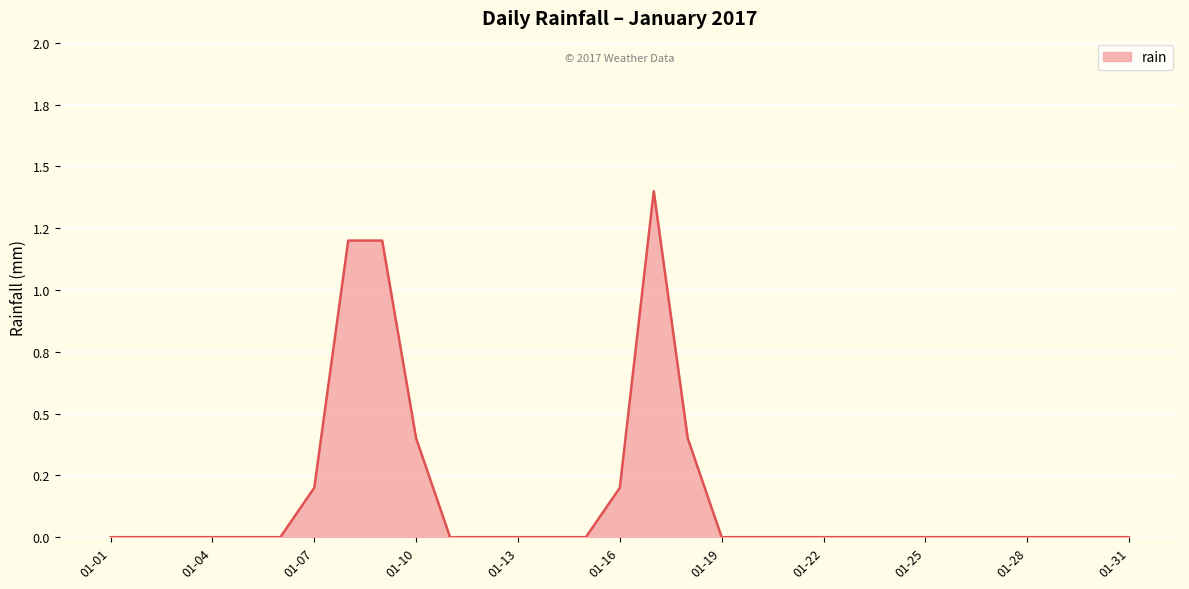

Reading left to right, transcribe all the data shown in this chart.

0.0	0.0	0.0	0.0	0.0	0.0	0.2	1.2	1.2	0.4	0.0	0.0	0.0	0.0	0.0	0.2	1.4	0.4	0.0	0.0	0.0	0.0	0.0	0.0	0.0	0.0	0.0	0.0	0.0	0.0	0.0